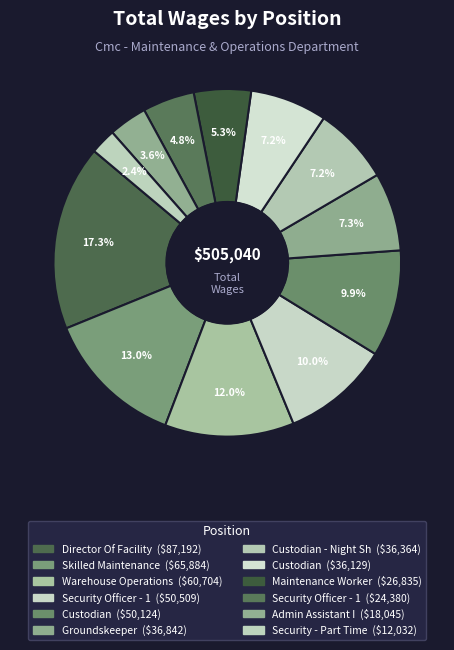

Which slice is the largest?

Director Of Facility